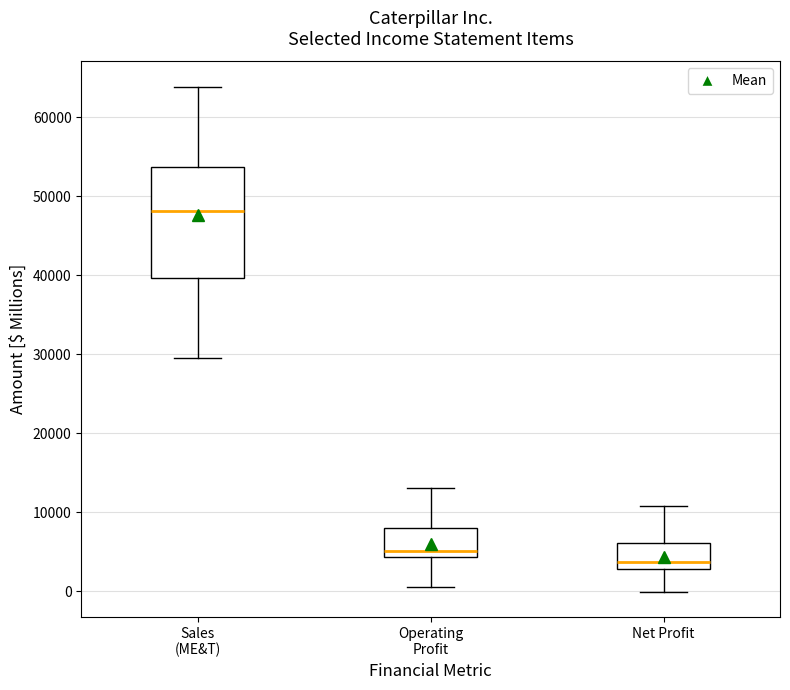

Which box's median line is the lowest?

Net Profit